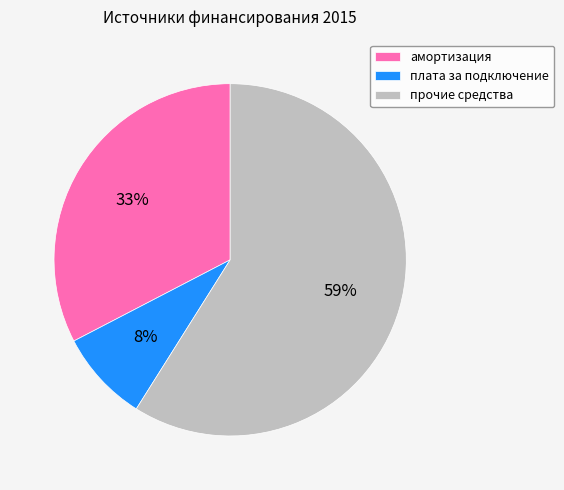

To the nearest percent, what is the combined percentage of плата за подключение and прочие средства?

67%